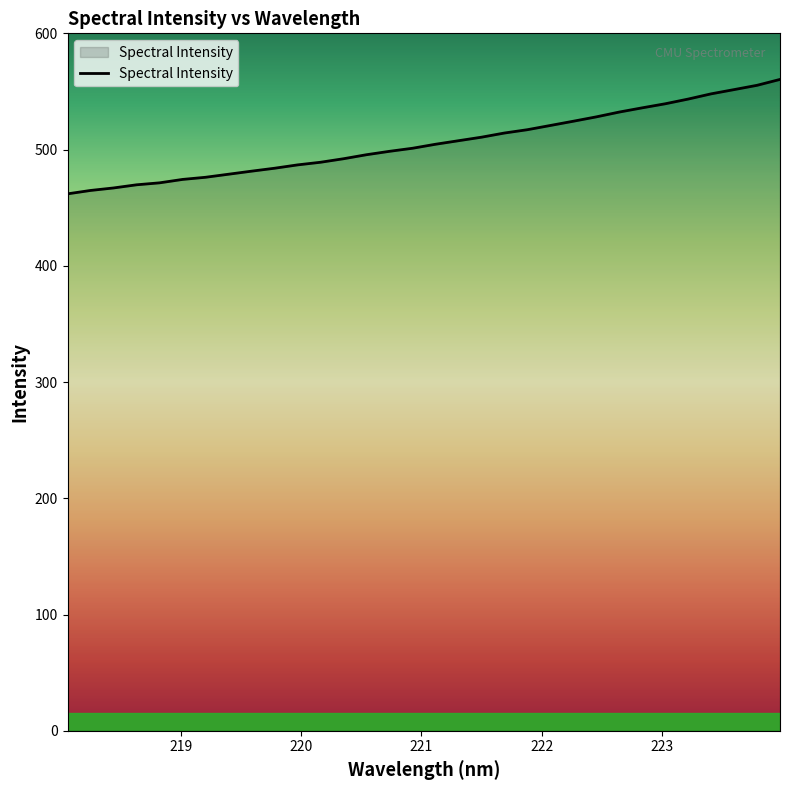

What is the minimum value shown in the chart?

461.9